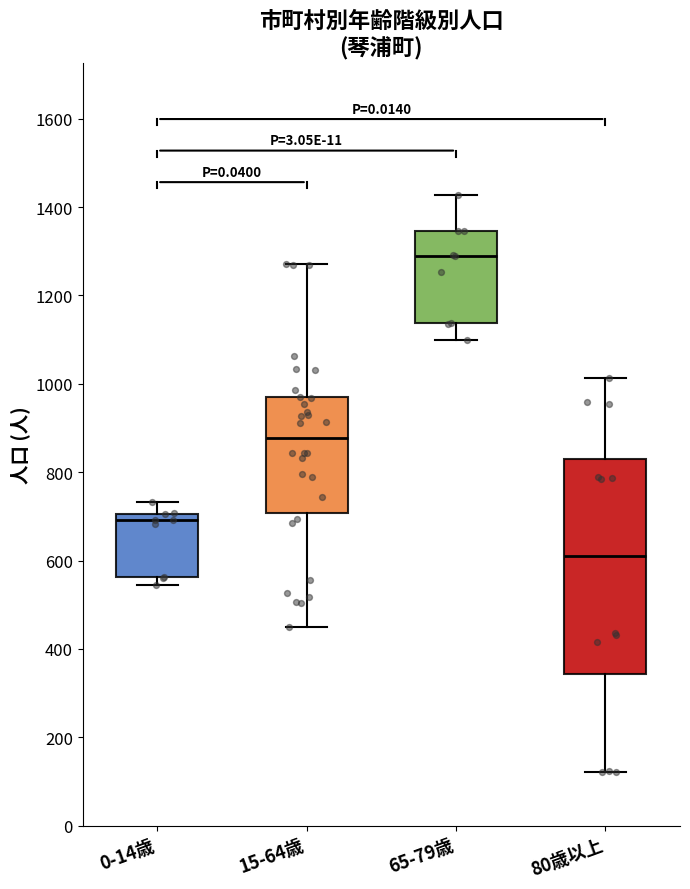

Reading left to right, transcribe this box plot: for each box, give where its median line is, the range the box spans, and where its two whiskers end, as read against the y-axis. The values are not printed on the chart, so give them approximately, as read against the axis.

0-14歳: median 700 (just below the box's upper edge), box 560 to 700, whiskers 540 to 740
15-64歳: median 880, box 700 to 960, whiskers 460 to 1280
65-79歳: median 1300, box 1140 to 1340, whiskers 1100 to 1420
80歳以上: median 620, box 340 to 840, whiskers 120 to 1020